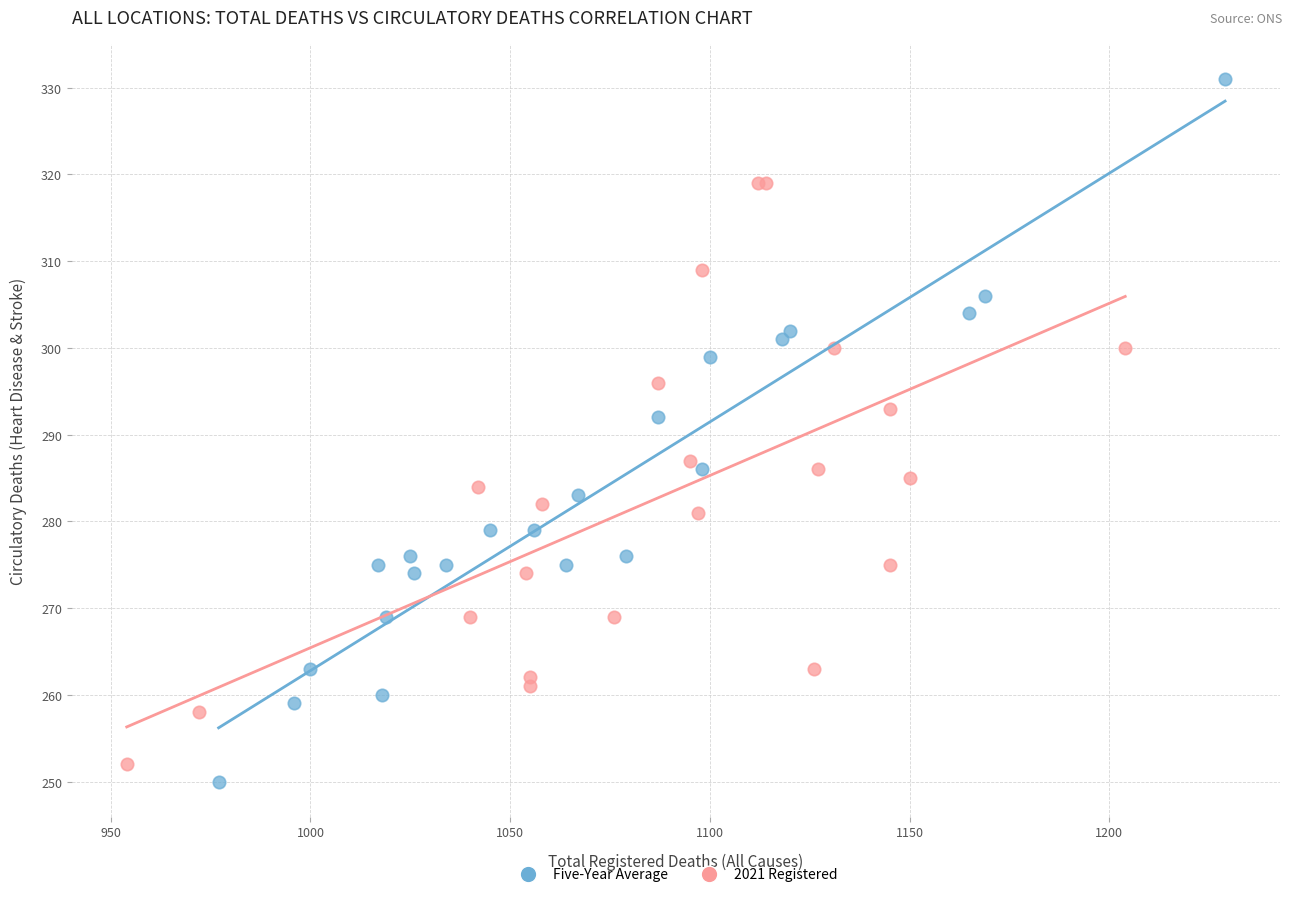

Which series contains the highest Y value?

Five-Year Average